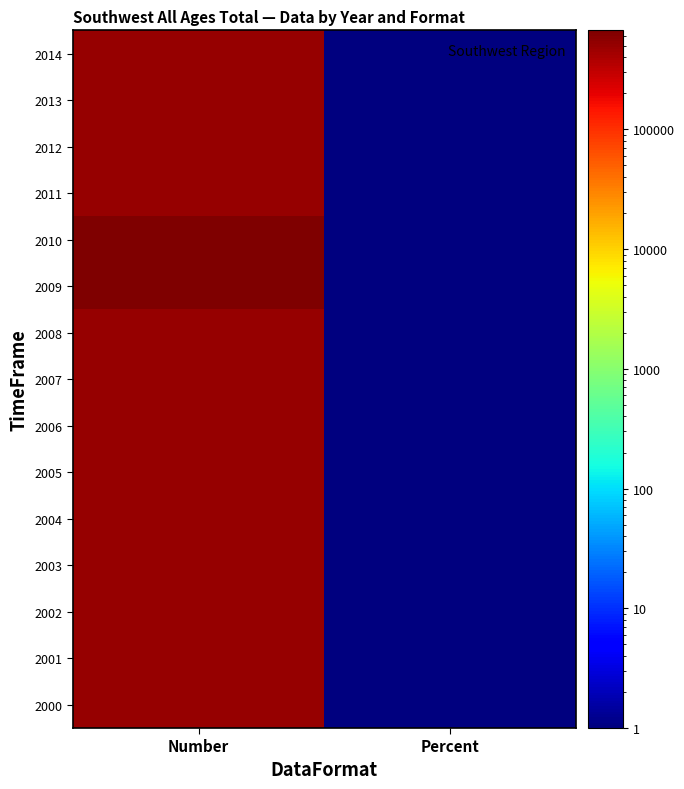

Reading left to right, list all the values displayed in this chart.

2000: Number=510091	Percent=1
2001: Number=509649	Percent=1
2002: Number=509150	Percent=1
2003: Number=508948	Percent=1
2004: Number=508360	Percent=1
2005: Number=506777	Percent=1
2006: Number=507752	Percent=1
2007: Number=505957	Percent=1
2008: Number=505249	Percent=1
2009: Number=672156	Percent=1
2010: Number=672156	Percent=1
2011: Number=512296	Percent=1
2012: Number=510477	Percent=1
2013: Number=511722	Percent=1
2014: Number=510890	Percent=1